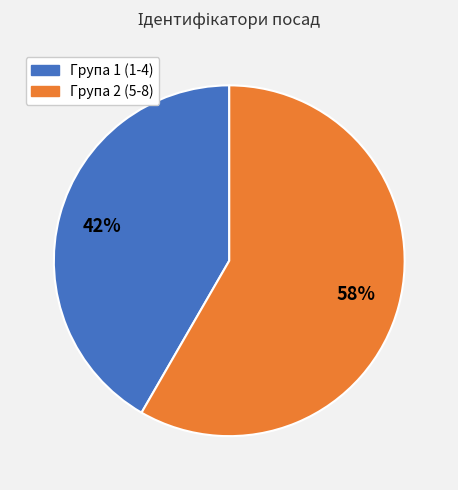

Does any single category account for the majority?

Yes